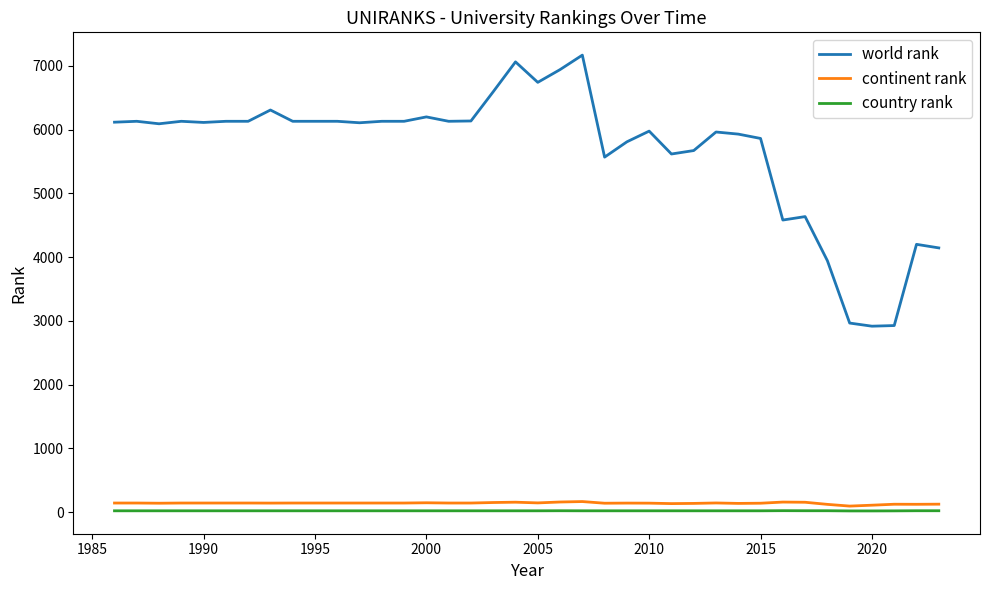

Which series has the largest total across all categories?

world rank